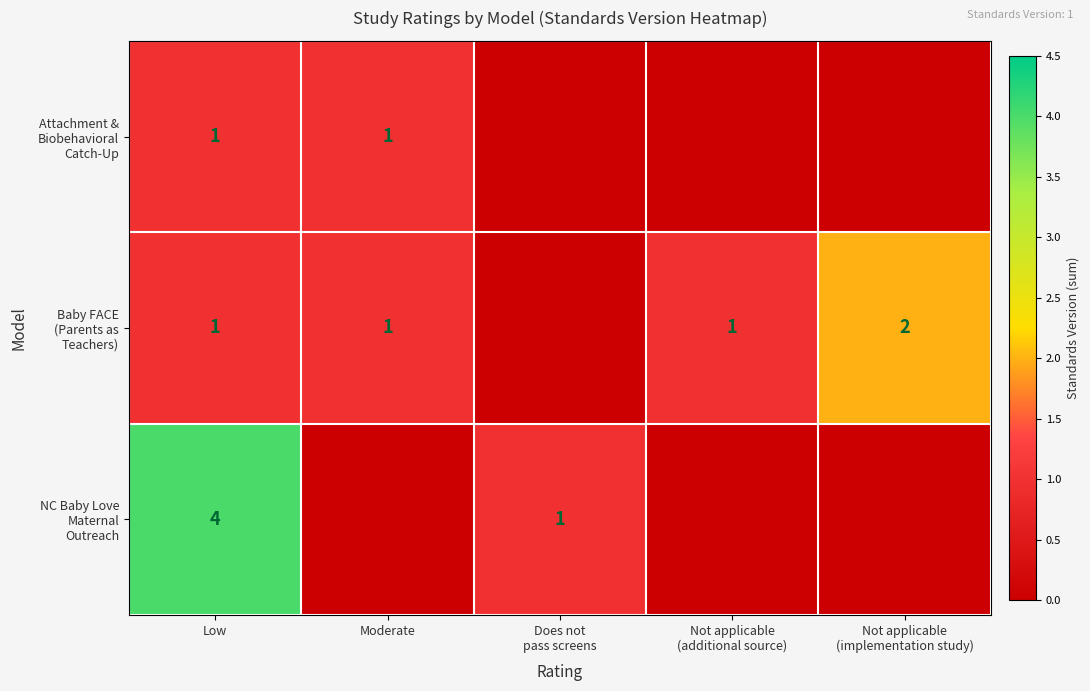

What is the difference between the highest and lowest values at Moderate?

1